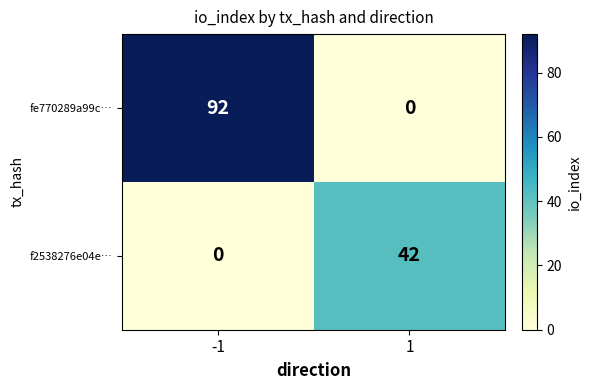

True or false: f2538276e04e… has a value of 0 at -1.

True